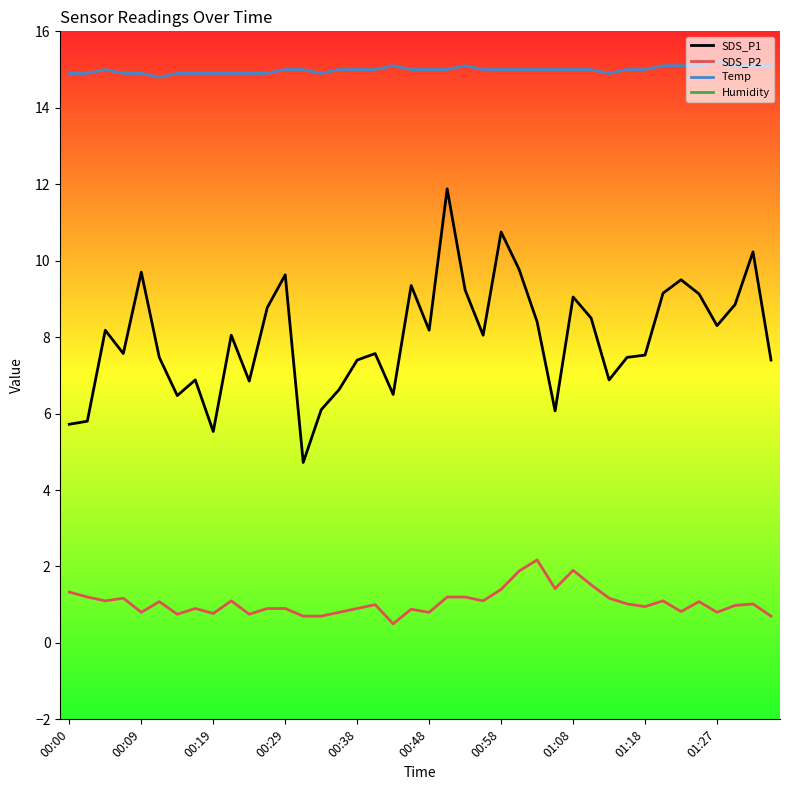

At which label does SDS_P1 reach its minimum?

13